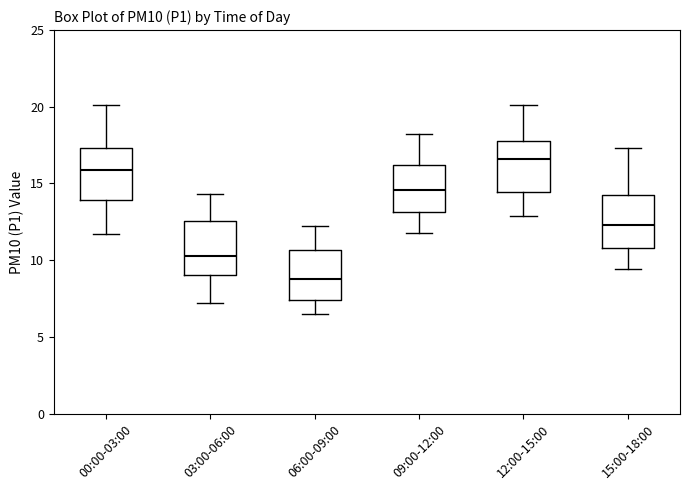

Reading left to right, read every box against the y-axis: the position of its median line, the range the box covers, and the ends of its whiskers. The values are not printed on the chart, so give them approximately, as read against the axis.

00:00-03:00: median 16.0, box 14.0 to 17.5, whiskers 11.5 to 20.0
03:00-06:00: median 10.5, box 9.0 to 12.5, whiskers 7.0 to 14.5
06:00-09:00: median 9.0, box 7.5 to 10.5, whiskers 6.5 to 12.0
09:00-12:00: median 14.5, box 13.0 to 16.0, whiskers 12.0 to 18.0
12:00-15:00: median 16.5, box 14.5 to 18.0, whiskers 13.0 to 20.0
15:00-18:00: median 12.5, box 11.0 to 14.0, whiskers 9.5 to 17.5